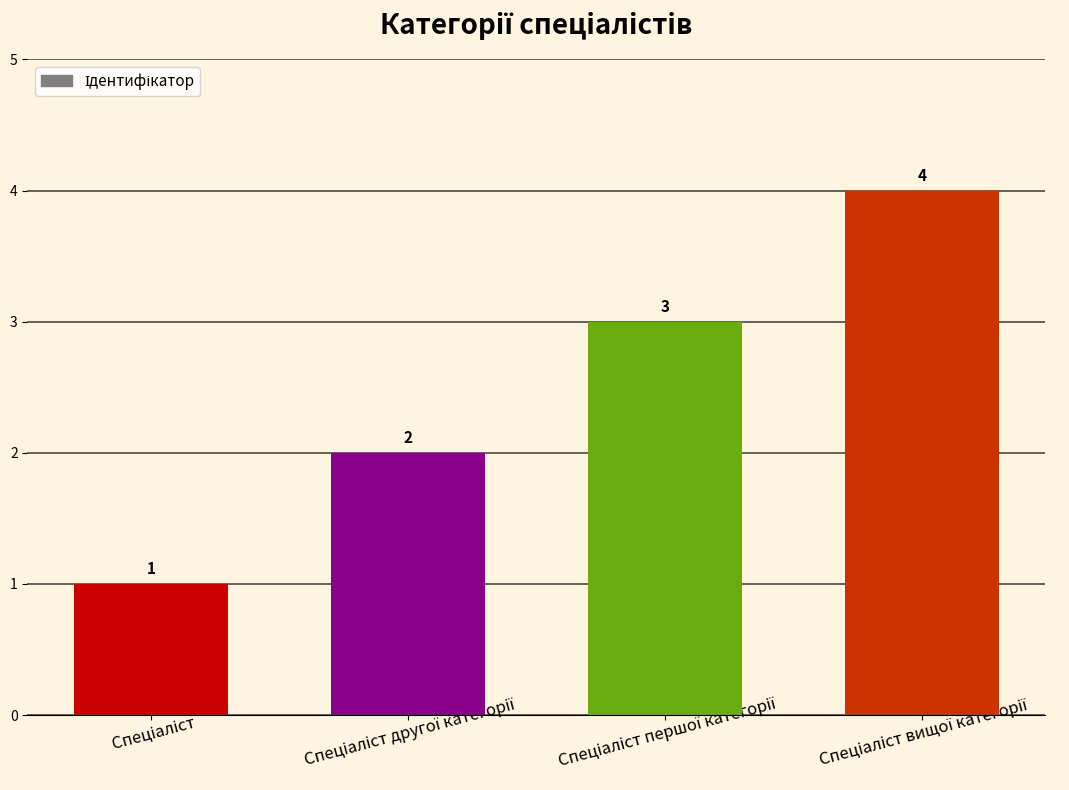

How many values are between 2 and 4?

3